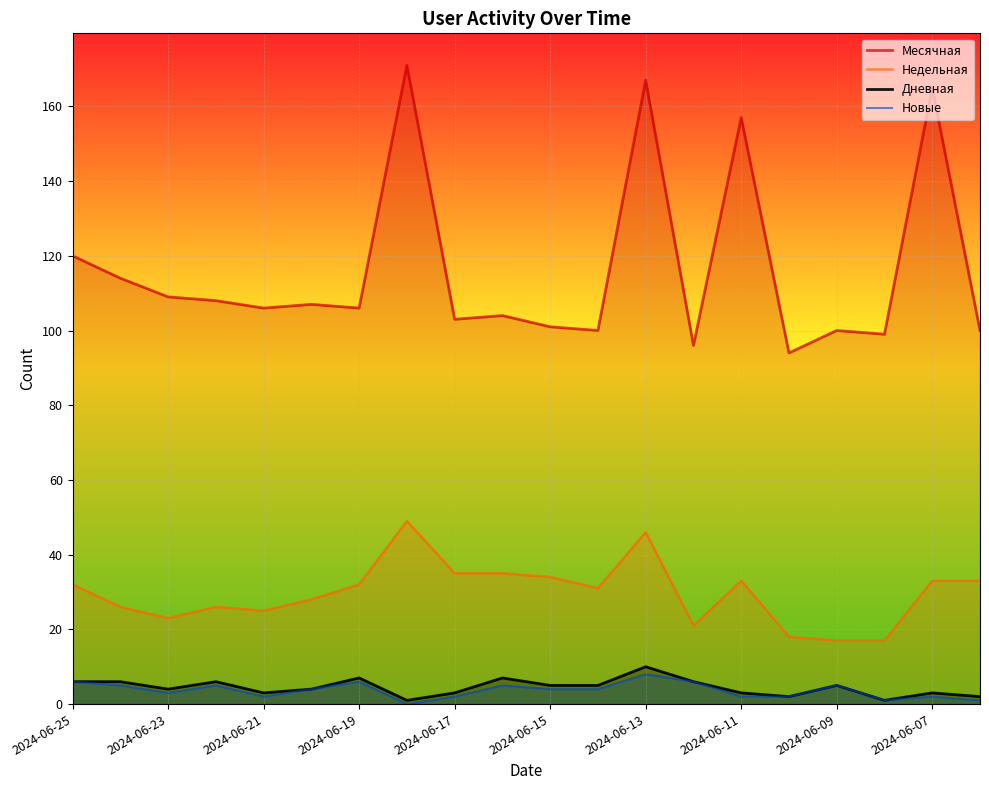

How many data points in Новые are above 4?

8